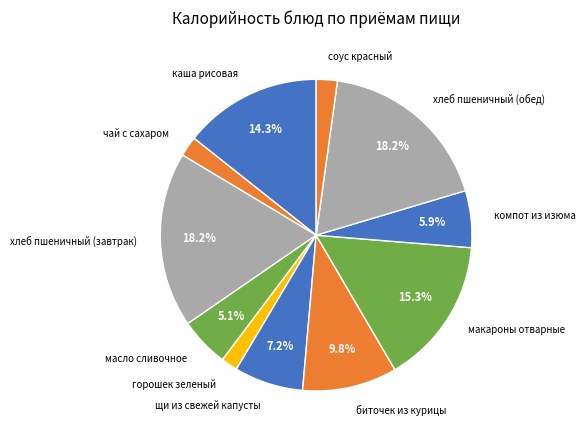

How many segments does this pie chart have?

11